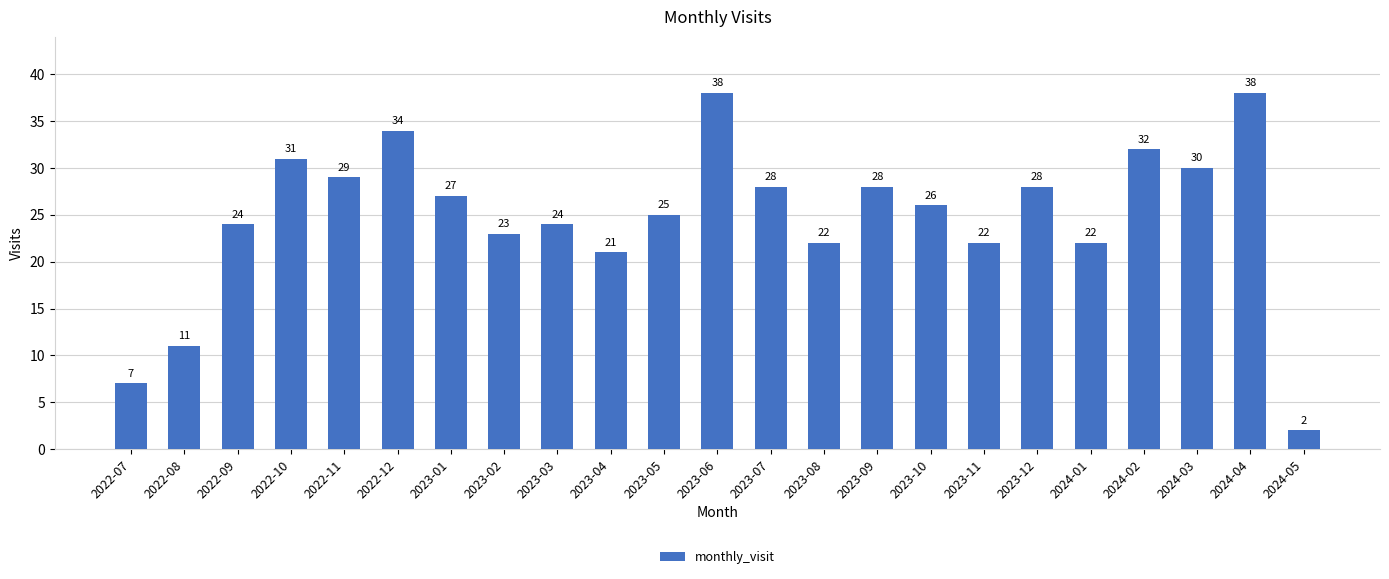

The value at 2023-02 is 38. True or false?

False